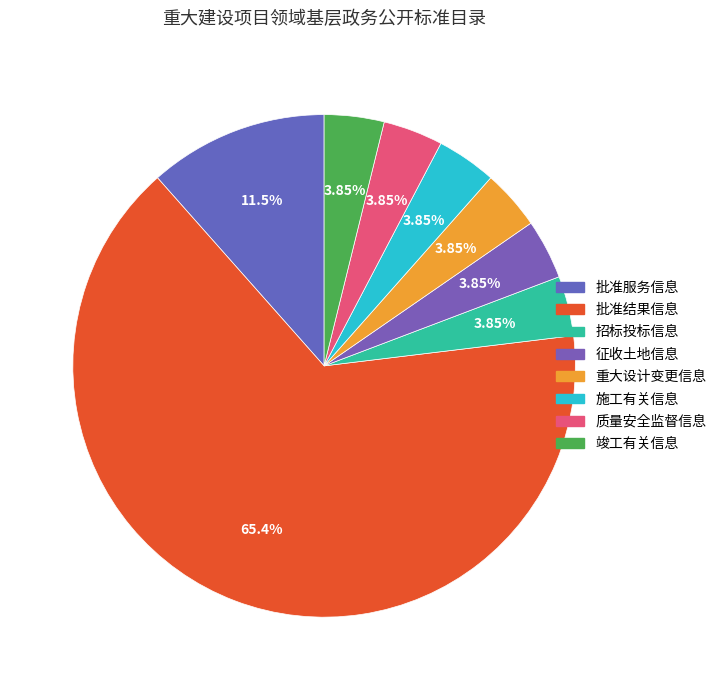

Is 批准服务信息 the majority of the pie?

No